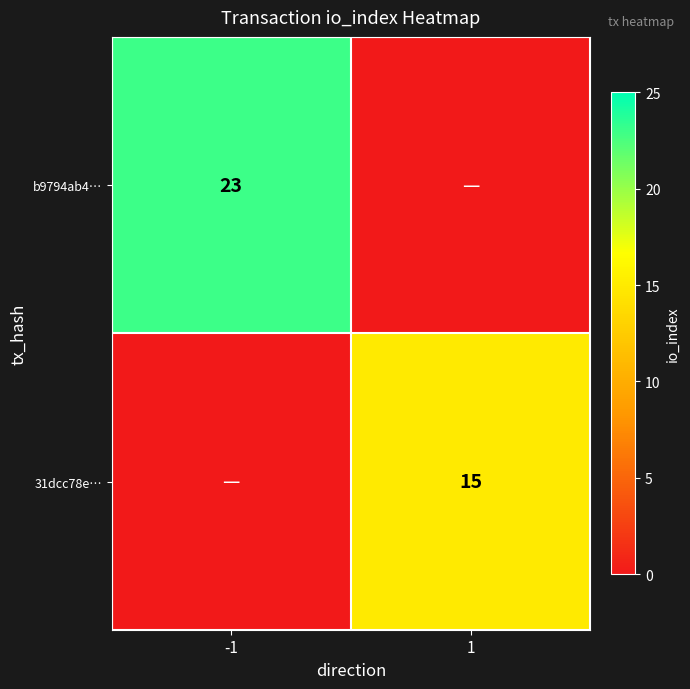

The value of 31dcc78e… at 1 is 15. True or false?

True